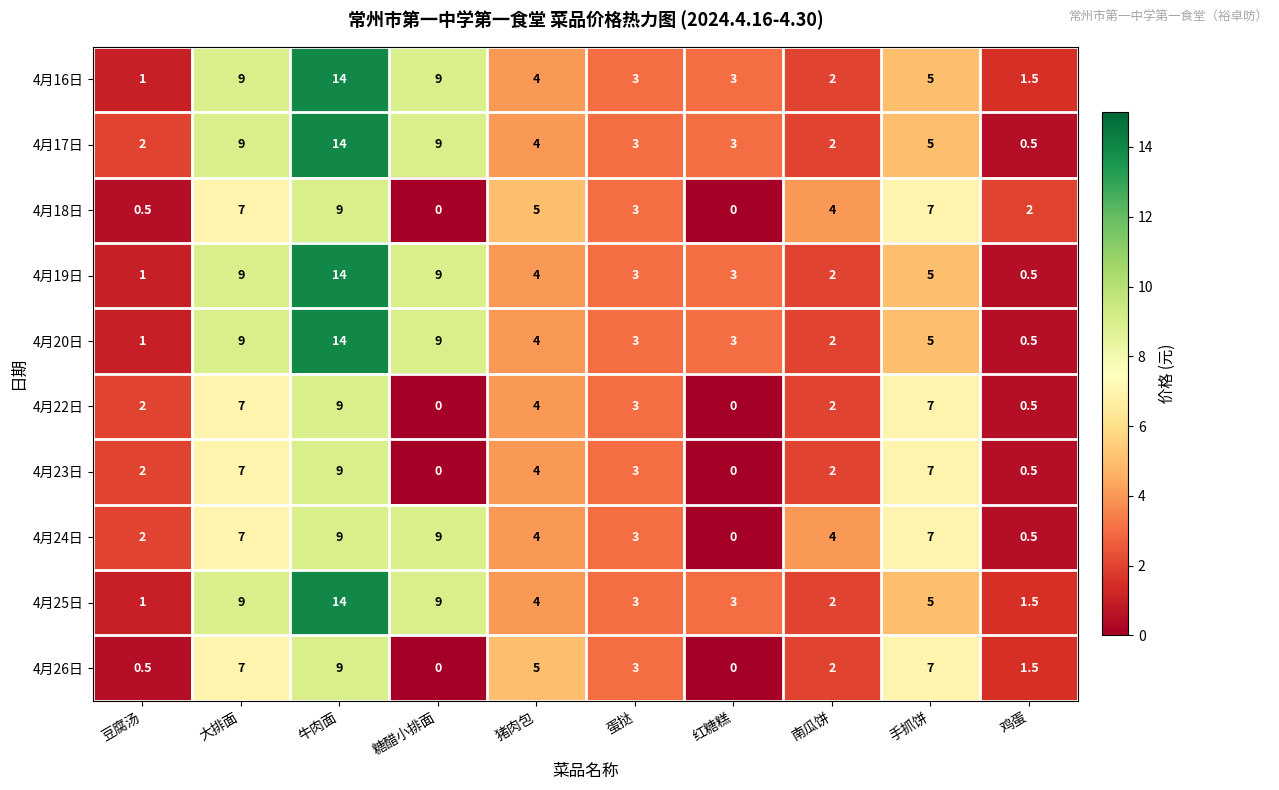

Where does the 4月22日 series first go above 3?

大排面